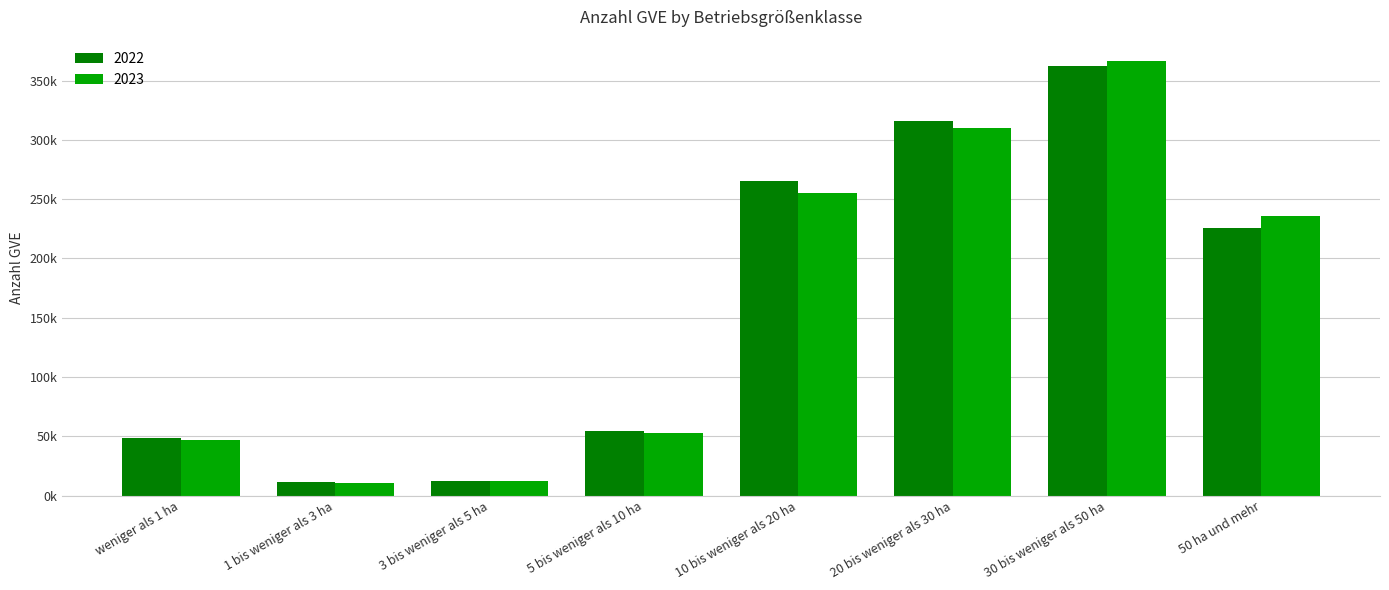

Reading right to left, extract all data points from this chart.

2022: 225919.1	362278.2	315944.7	264950.1	54802.7	12410.1	11311.6	48252.2
2023: 235791.2	366143.4	309763.1	255222.8	52557.0	12215.8	11076.5	47020.3